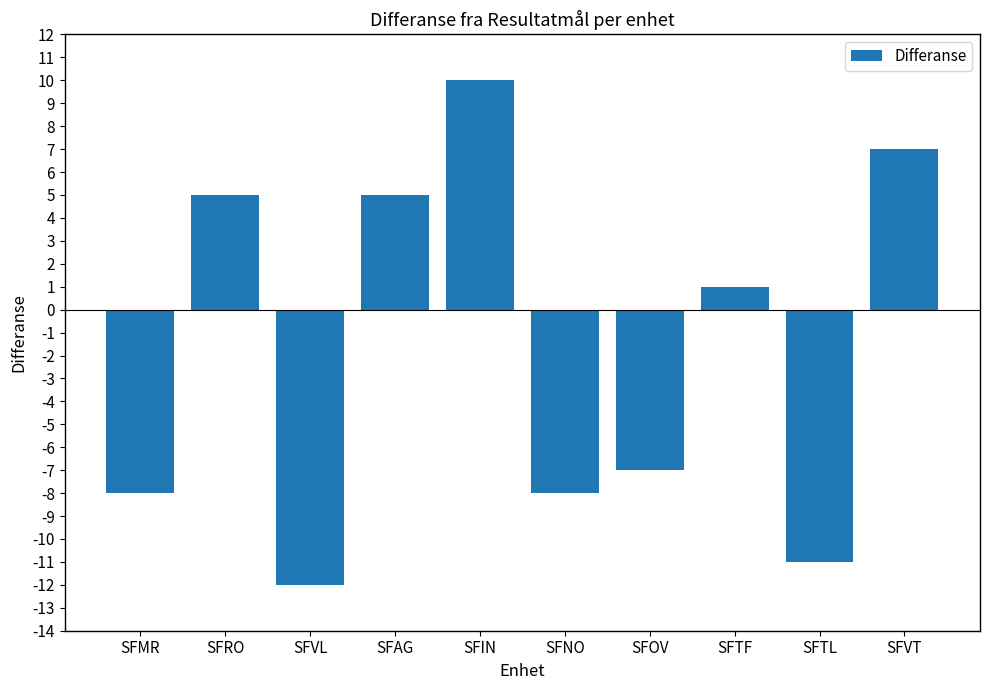

The chart shows a value of -2 at SFOV. True or false?

False